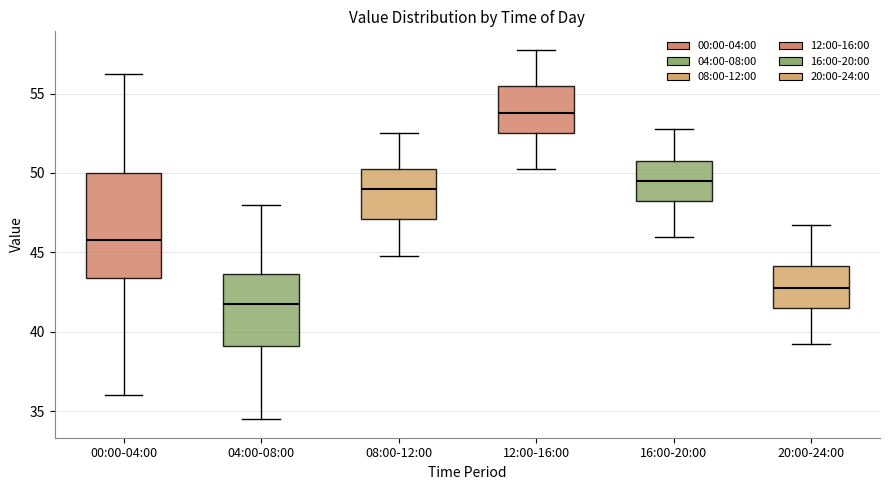

Which box's median line is the highest?

12:00-16:00